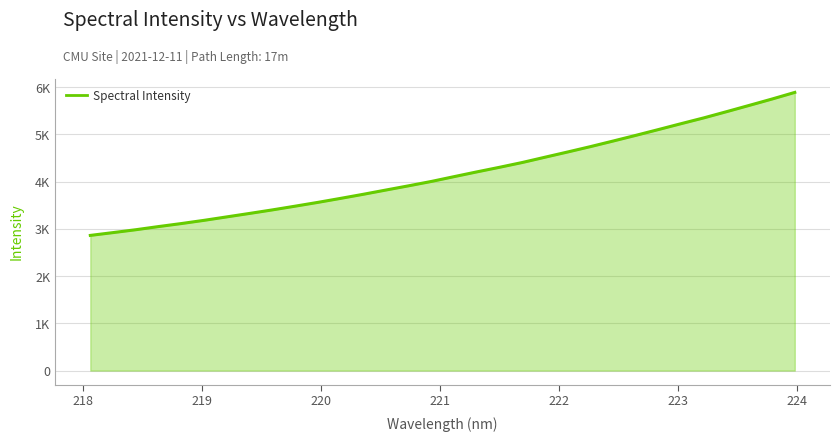

What is the value of the 4th point from the left?

3050.0